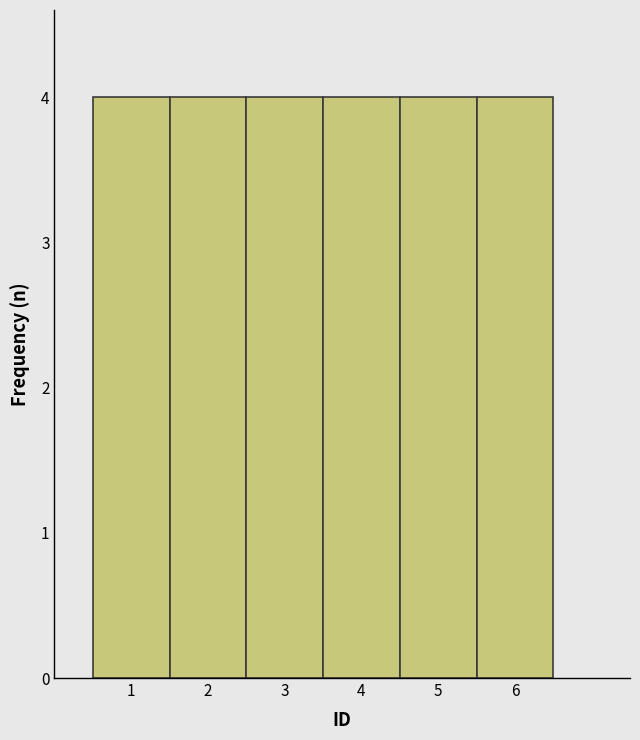

What is the height of the bar covering 2.5 to 3.5 on the x-axis? The values are not printed on the chart, so give them approximately, as read against the axis.

4